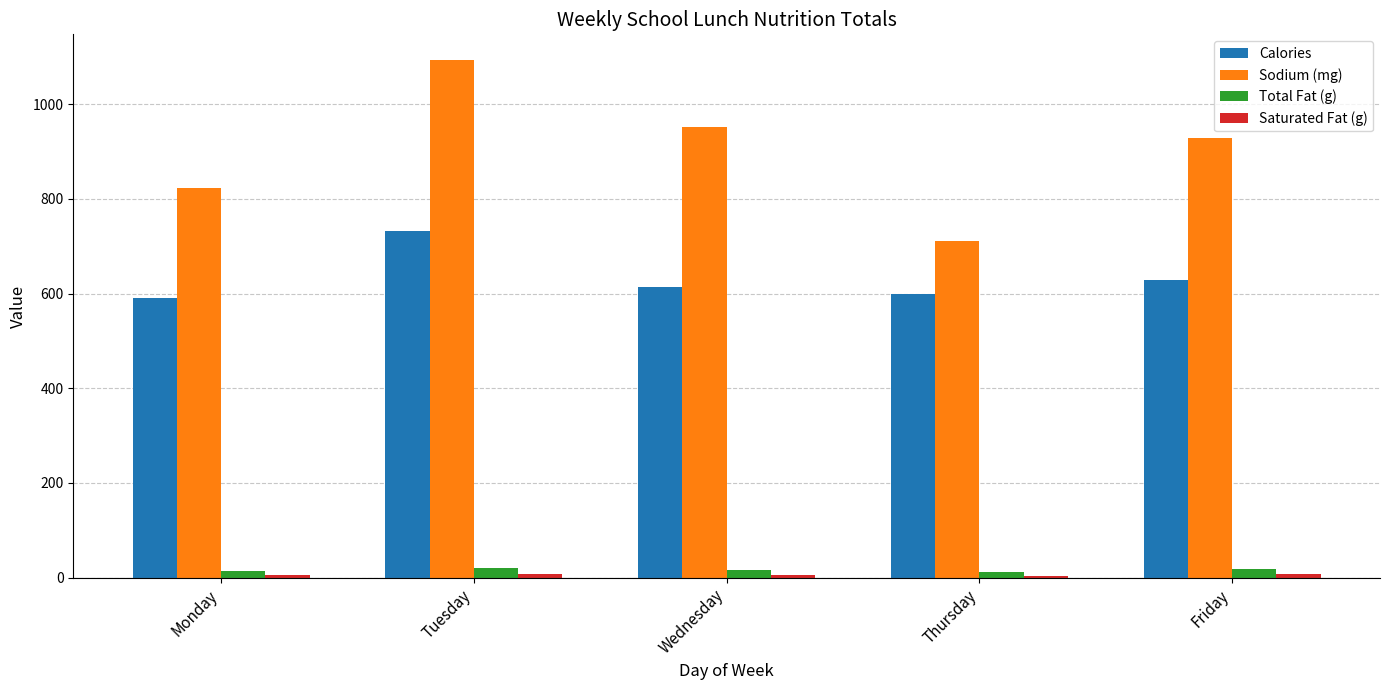

How many categories are shown in the chart?

5